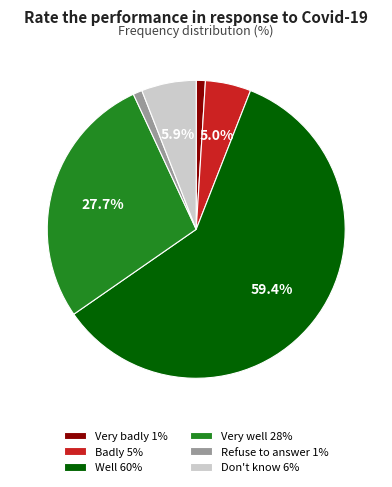

To the nearest percent, what is the average slice percentage?

17%